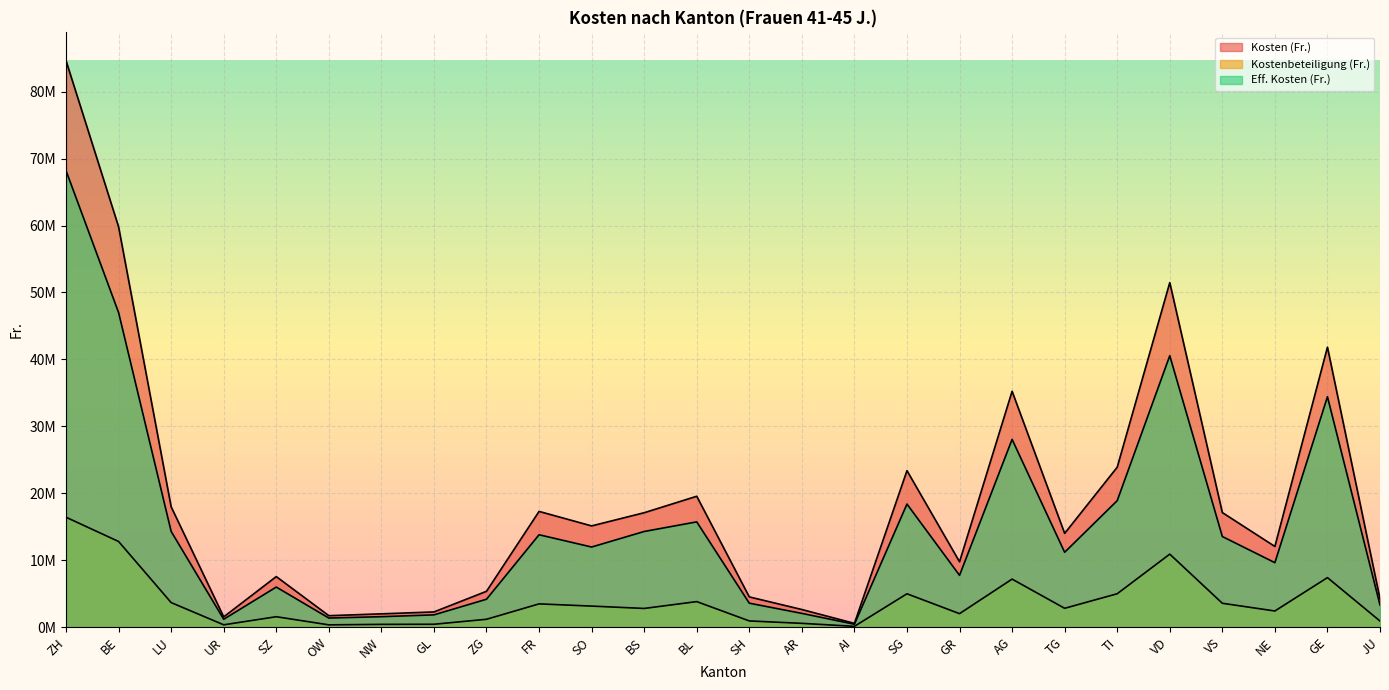

In Eff. Kosten (Fr.), how many points are lower than both neighbors (excluding endpoints)?

7